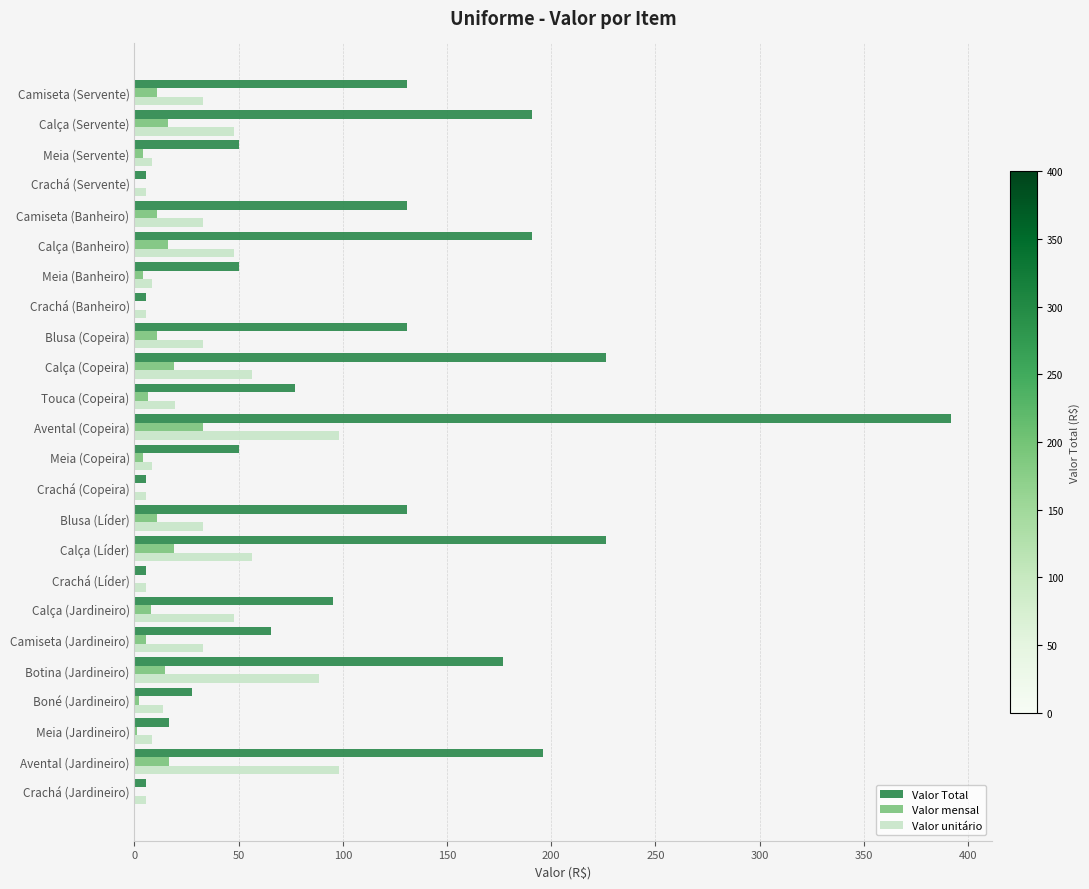

What value does the Valor Total series have at Avental (Jardineiro)?

196.0